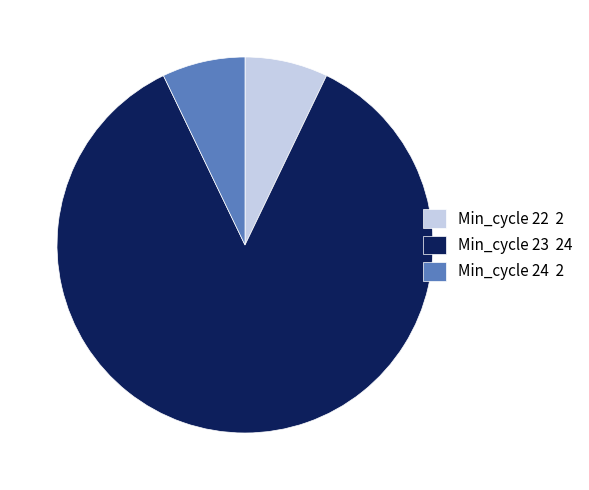

How many segments does this pie chart have?

3